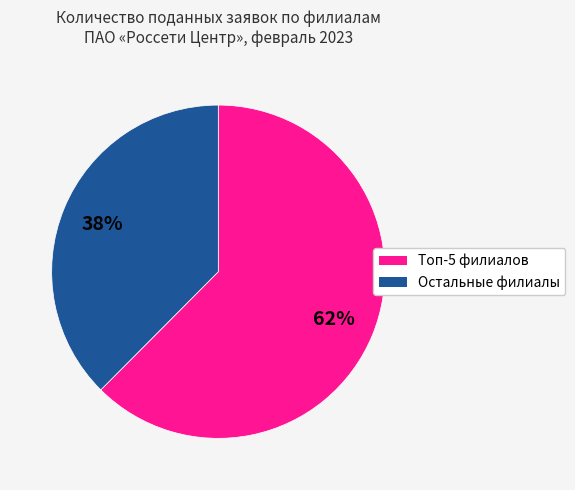

Is there a majority slice in this chart?

Yes